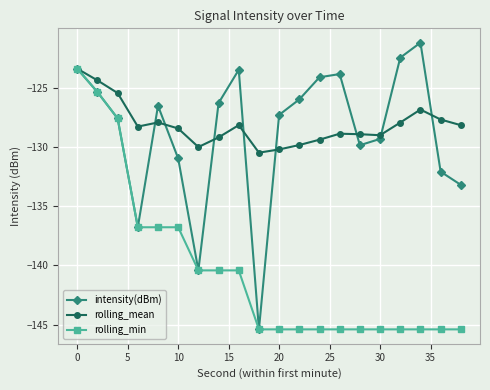

In intensity(dBm), how many points are higher than both neighbors (excluding endpoints)?

4